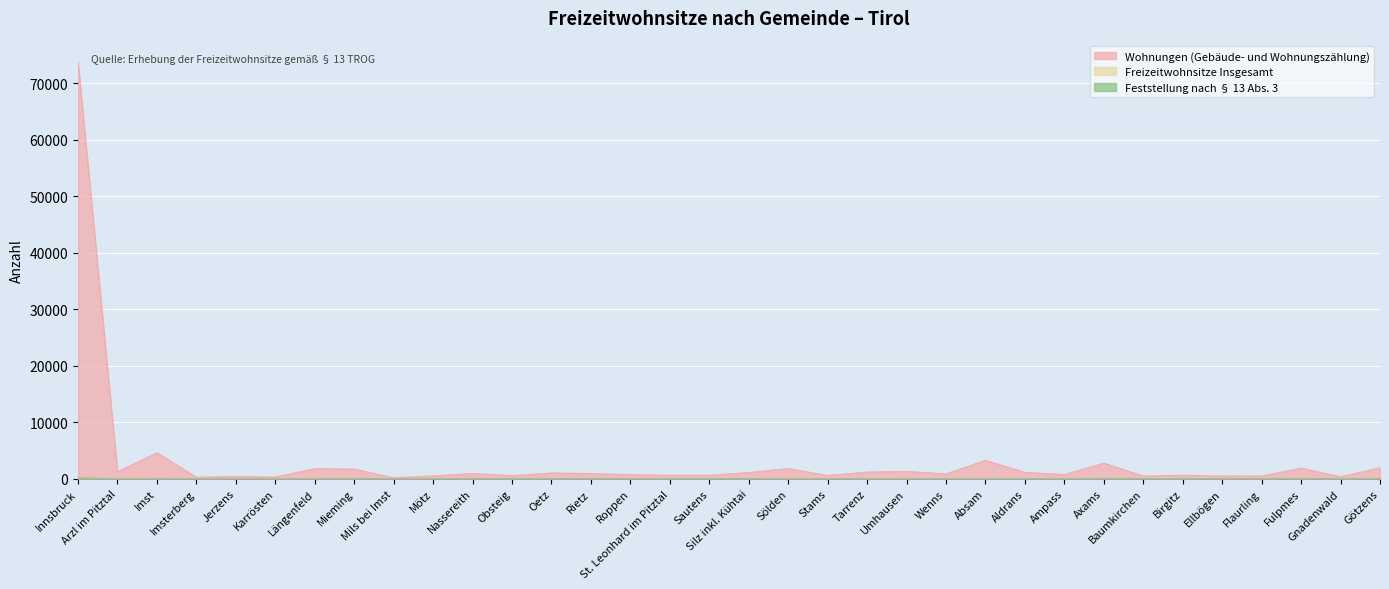

True or false: Feststellung nach § 13 Abs. 3 and Wohnungen (Gebäude- und Wohnungszählung) intersect in this chart.

False